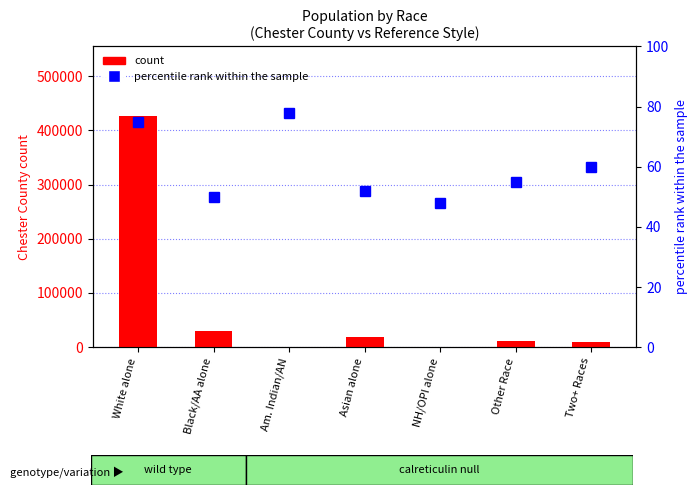

Is the value of count at NH/OPI alone greater than the value of percentile rank within the sample at Other Race?

Yes